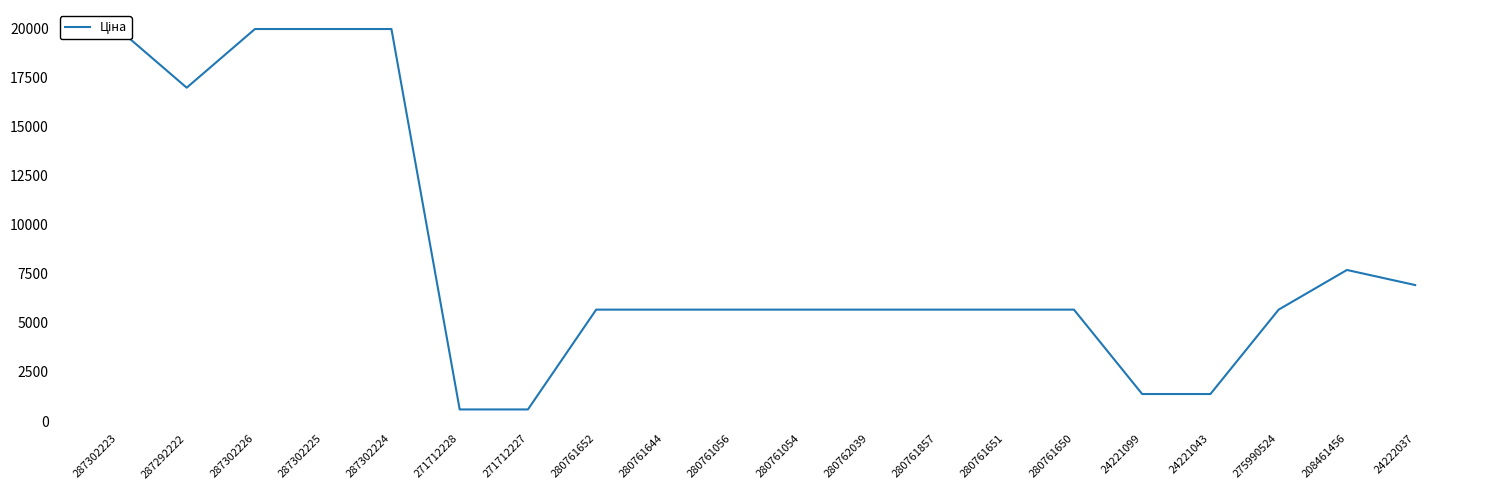

Between 287302226 and 24221099, which is larger?

287302226